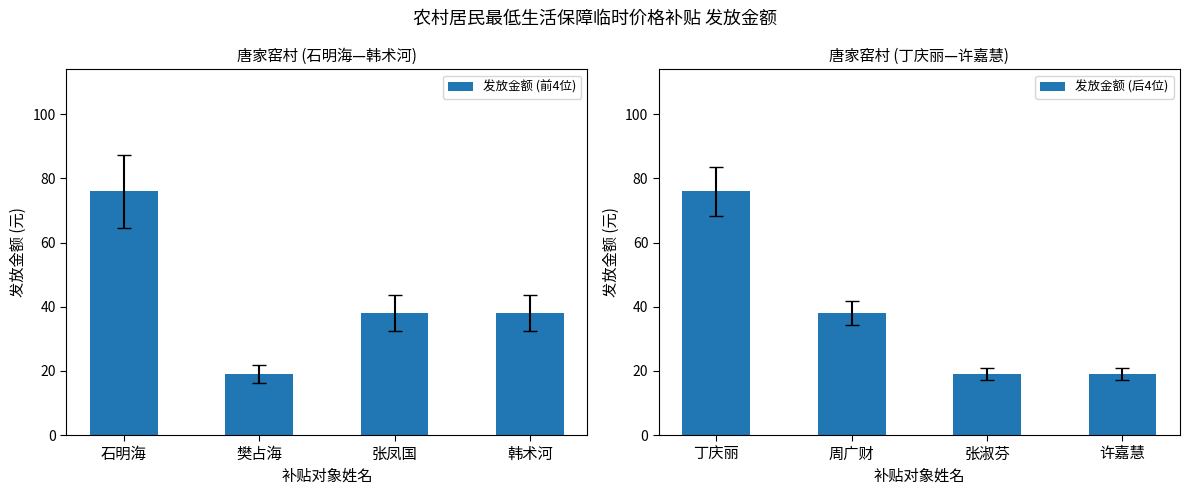

At how many categories does at least one series exceed 46?

1